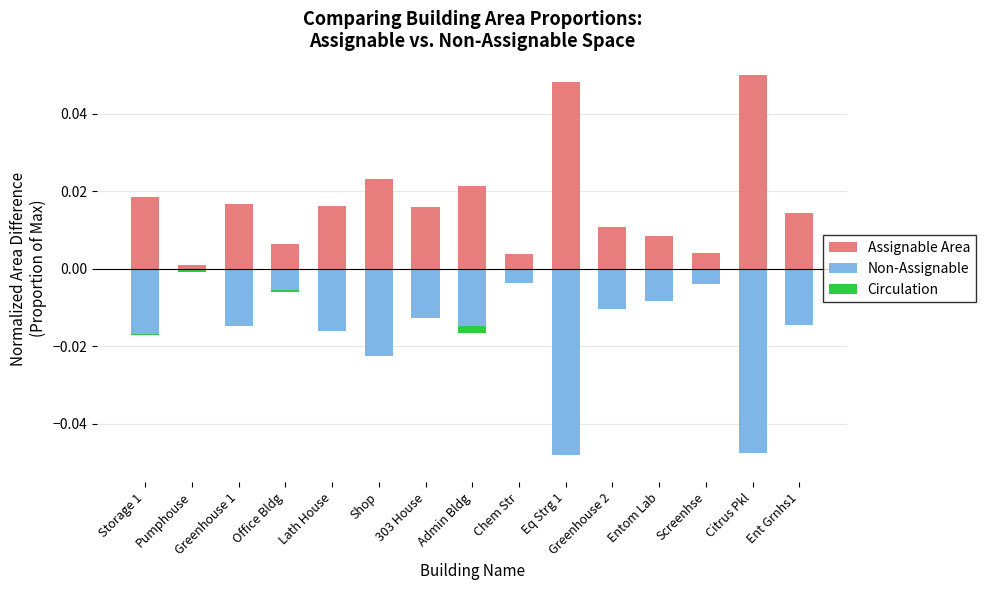

The Non-Assignable series shows -0.0 at Storage 1. True or false?

False